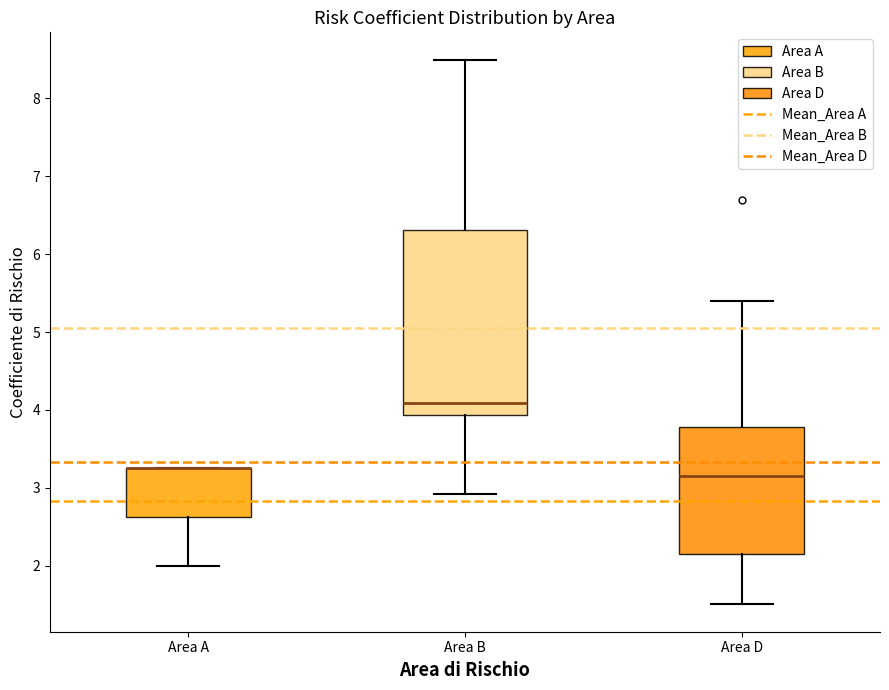

Reading left to right, transcribe this box plot: for each box, give where its median line is, the range the box spans, and where its two whiskers end, as read against the y-axis. The values are not printed on the chart, so give them approximately, as read against the axis.

Area A: median 3.3 (drawn on the box's upper edge), box 2.6 to 3.3, whiskers 2.0 to 3.3
Area B: median 4.1, box 3.9 to 6.3, whiskers 2.9 to 8.5
Area D: median 3.2, box 2.2 to 3.8, whiskers 1.5 to 5.4